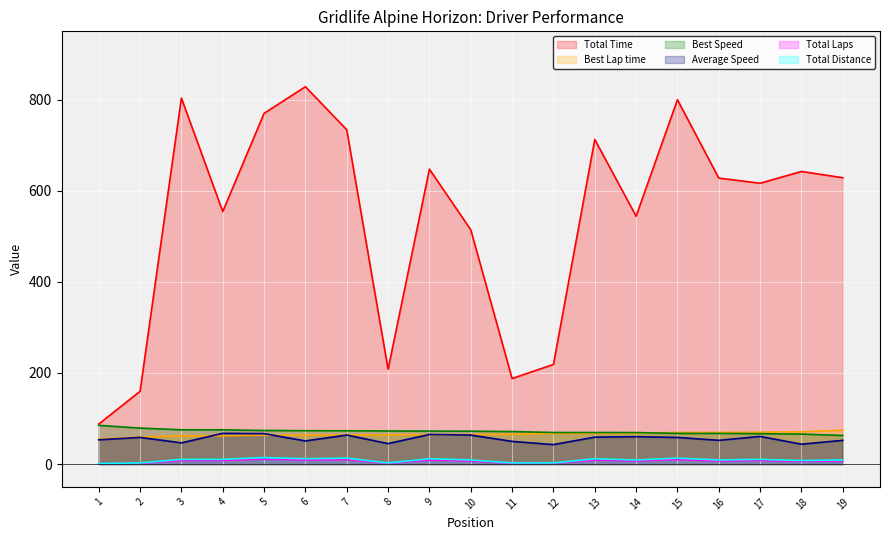

What is the value of the Best Speed point at the 11th from the left?

71.4